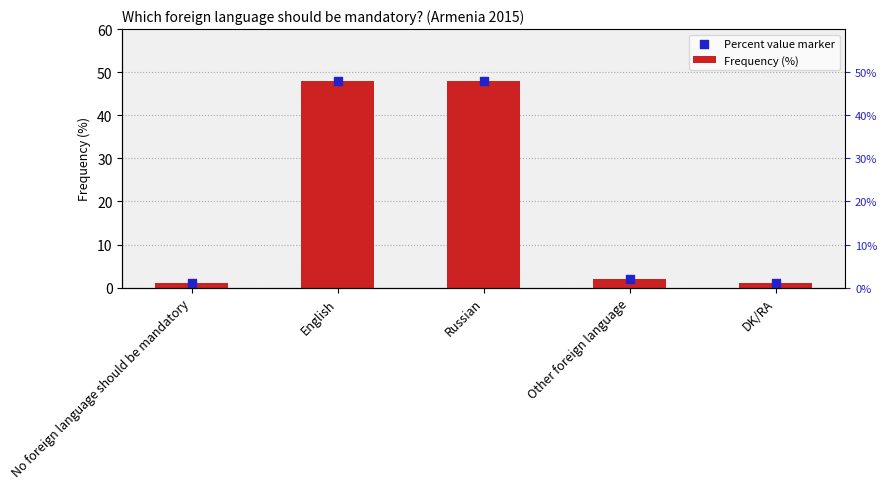

Which series has the largest total across all categories?

Frequency (%)